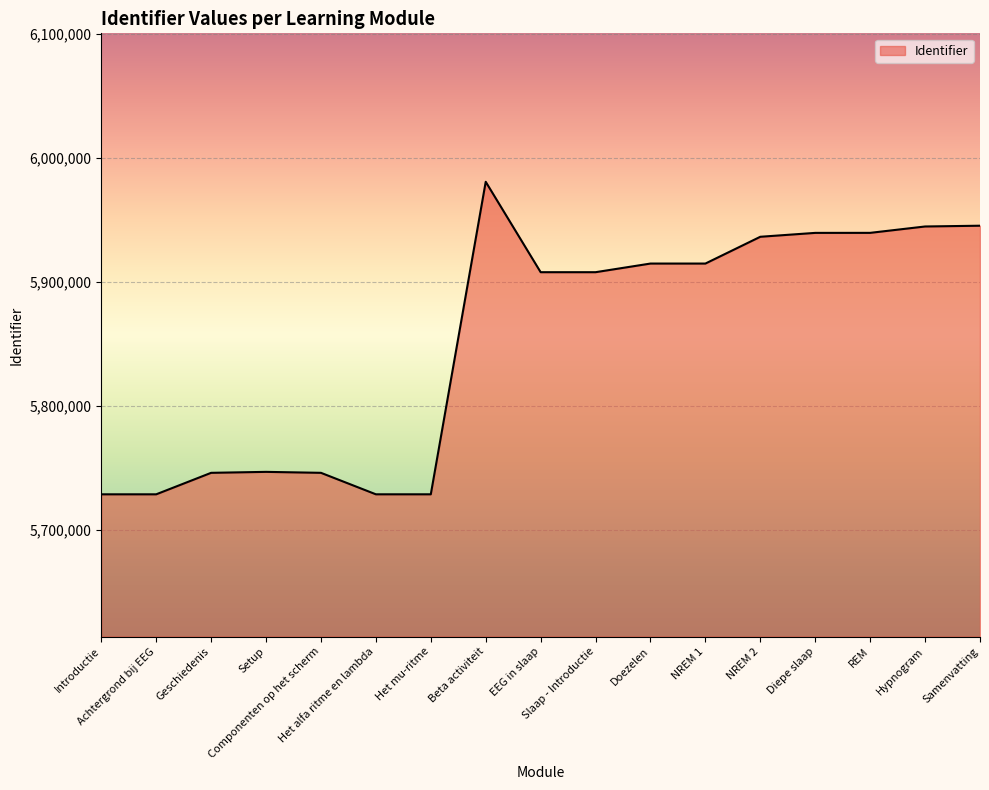

What is the minimum value shown in the chart?

5728932